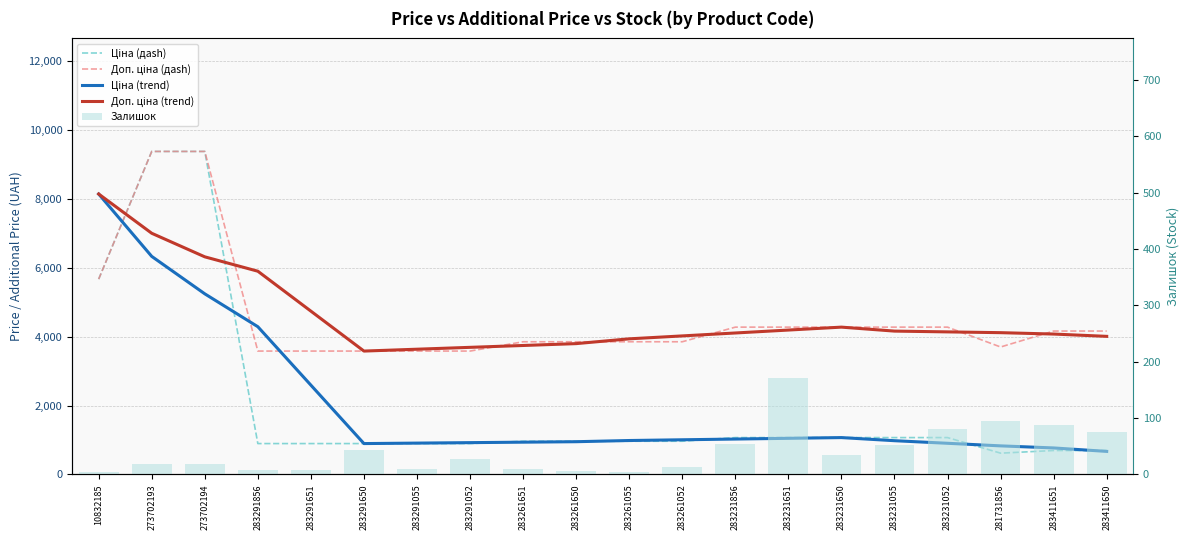

The Залишок series shows 9.0 at 283261651. True or false?

True